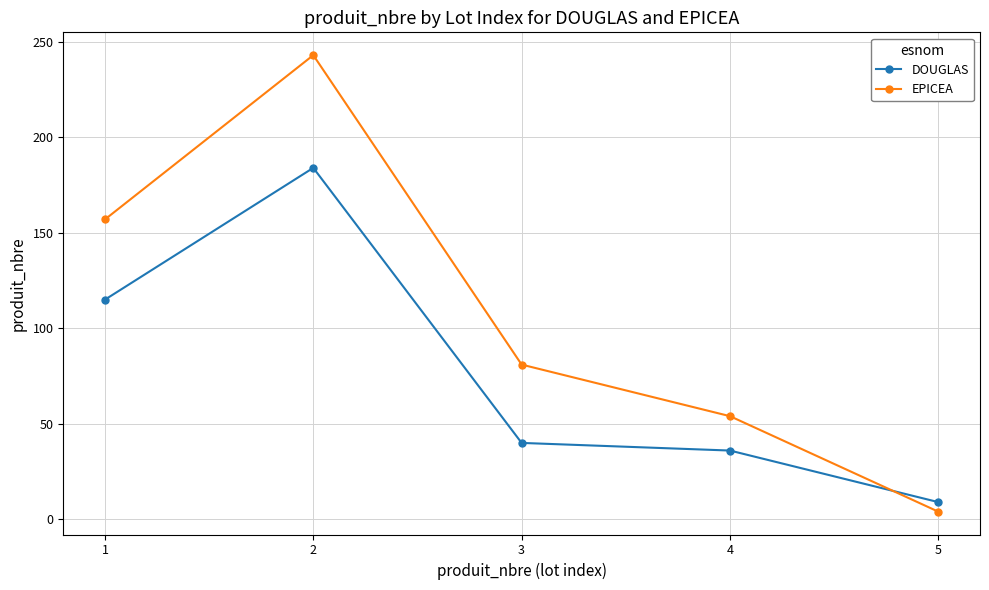

Reading left to right, list all the values displayed in this chart.

DOUGLAS: 1=115	2=184	3=40	4=36	5=9
EPICEA: 1=157	2=243	3=81	4=54	5=4